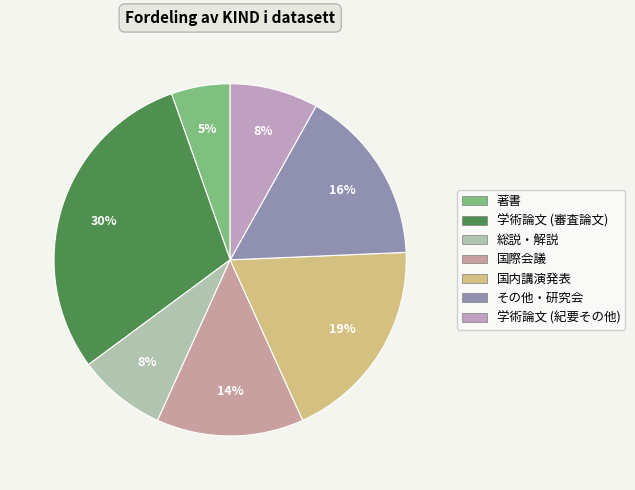

How many segments does this pie chart have?

7